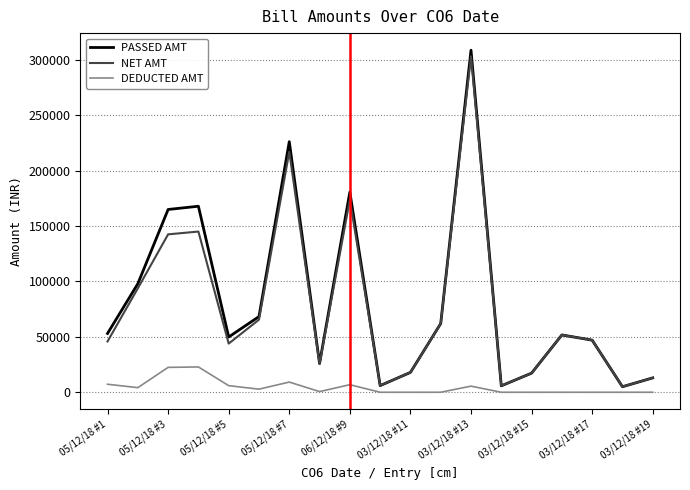

What are all the series names shown in the legend?

PASSED AMT, NET AMT, DEDUCTED AMT